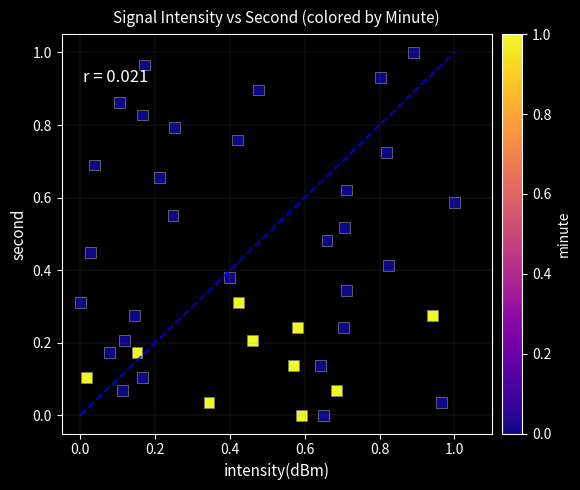

How many data points are displayed?

40